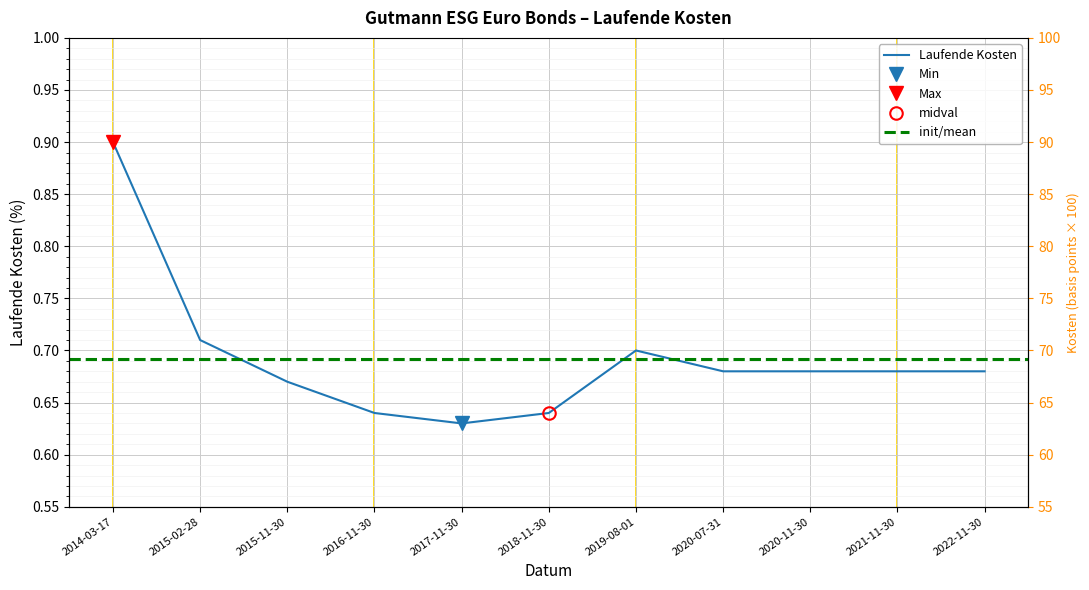

At which category does the chart reach its minimum across all series?

2017-11-30